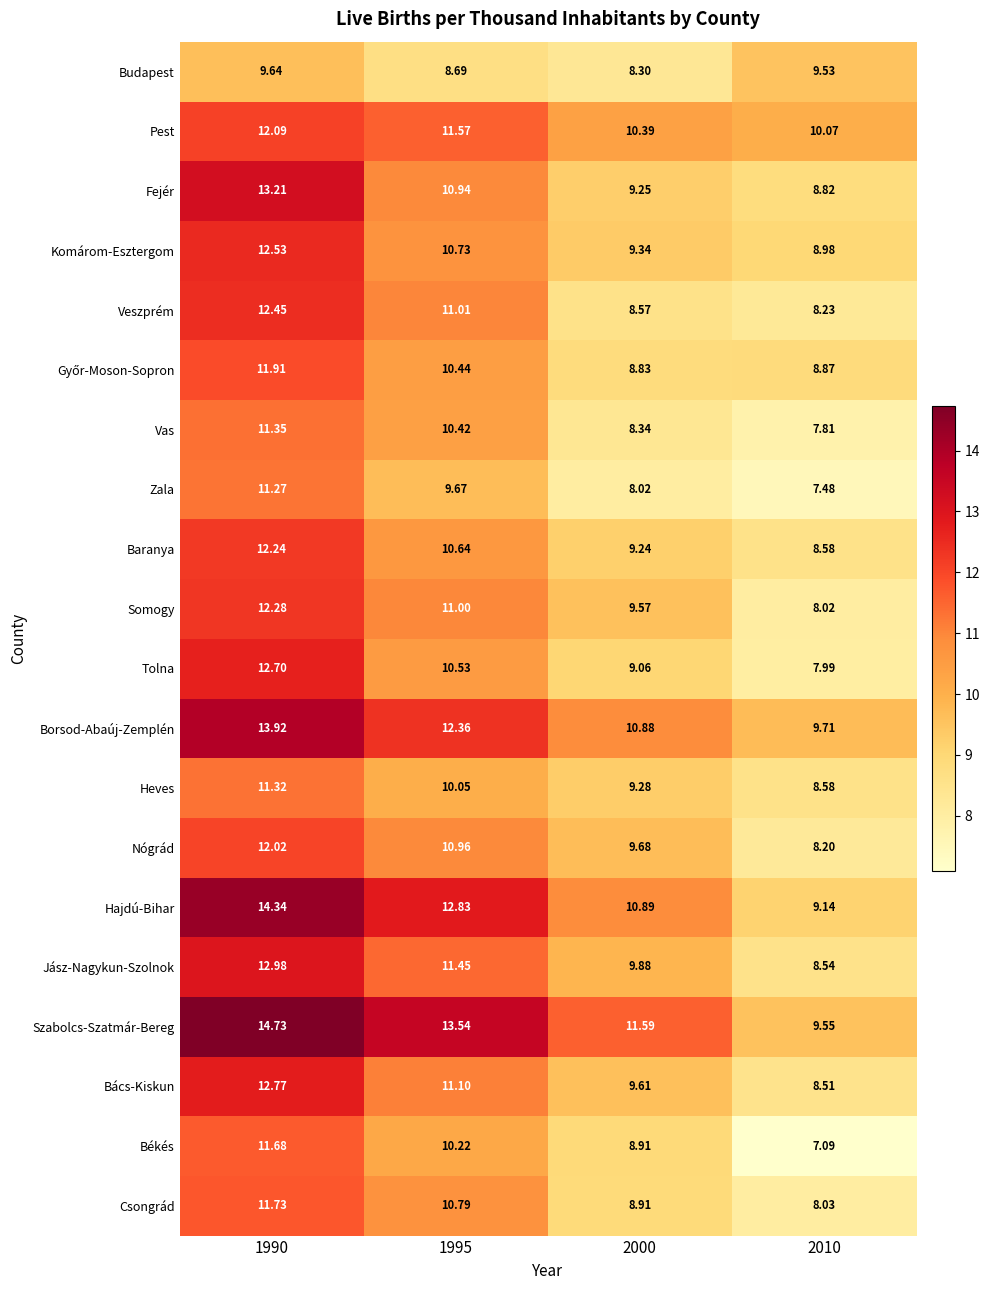

Which series has the widest spread of values?

Hajdú-Bihar